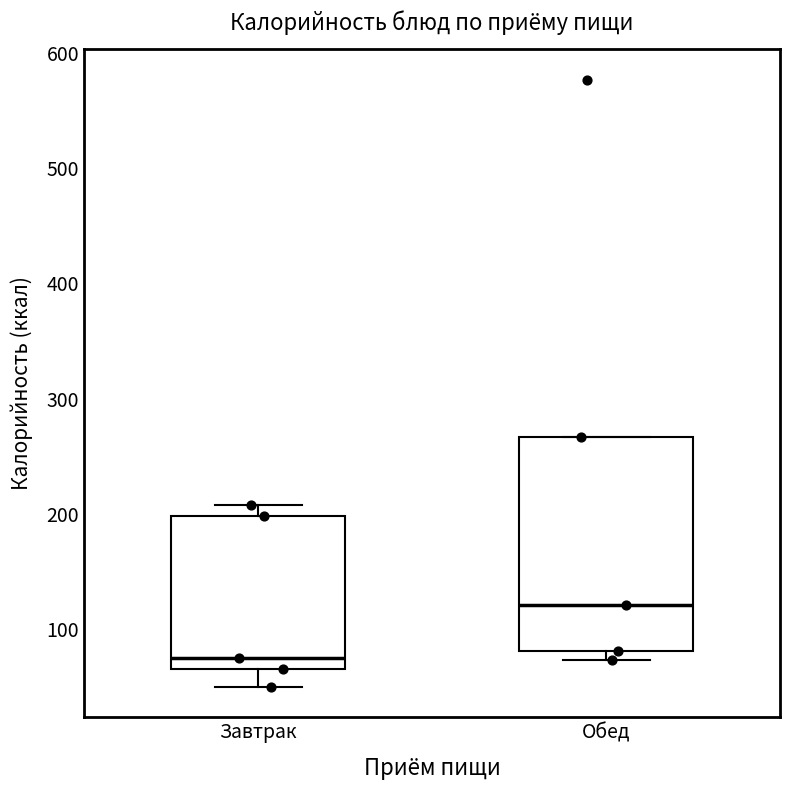

Reading left to right, read every box against the y-axis: the position of its median line, the range the box covers, and the ends of its whiskers. The values are not printed on the chart, so give them approximately, as read against the axis.

Завтрак: median 70 (just above the box's lower edge), box 70 to 200, whiskers 50 to 210
Обед: median 120, box 80 to 270, whiskers 70 to 270